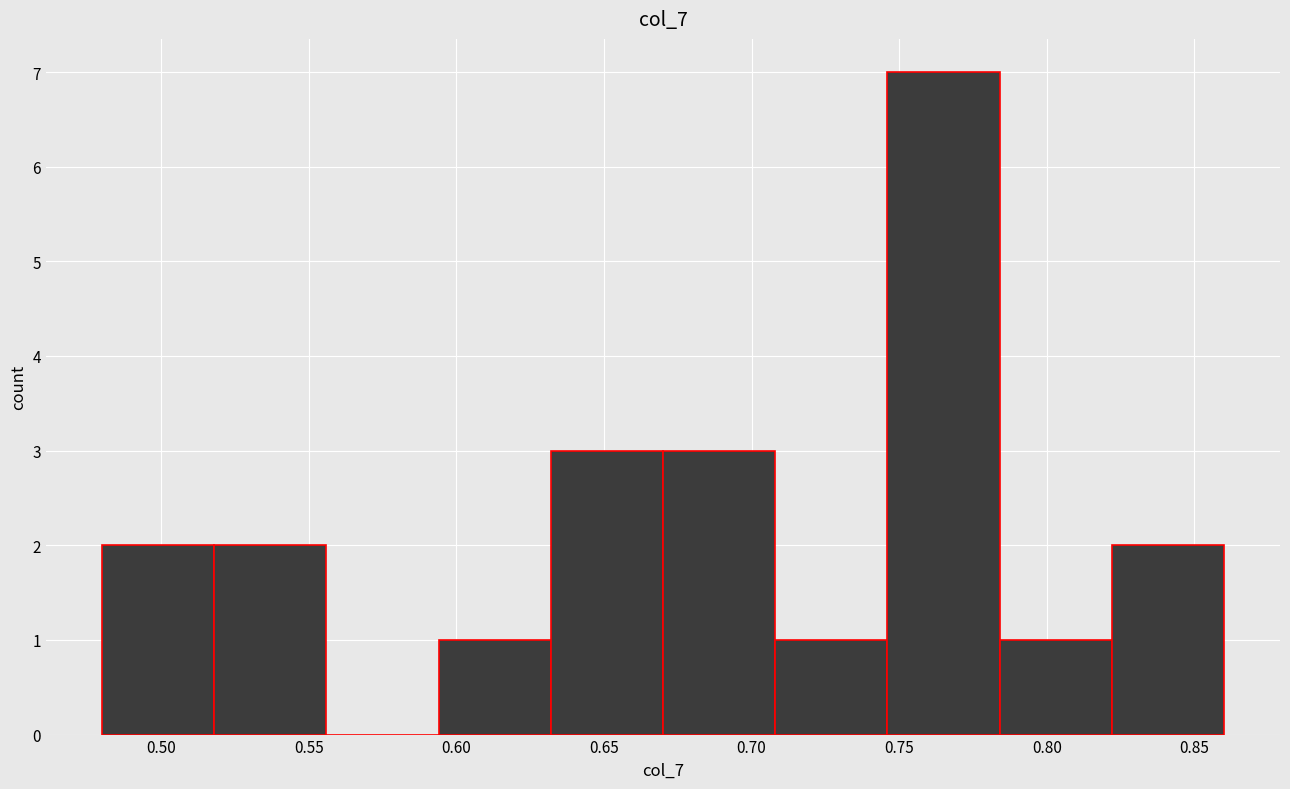

Reading left to right, transcribe this chart: for each bar, give the range it covers on the x-axis and its height. Neither the bar edges nor the heights are printed on the chart, so give them approximately, as read against the axes.

0.480 to 0.518: 2
0.518 to 0.556: 2
0.556 to 0.594: 0
0.594 to 0.632: 1
0.632 to 0.670: 3
0.670 to 0.708: 3
0.708 to 0.746: 1
0.746 to 0.784: 7
0.784 to 0.822: 1
0.822 to 0.860: 2